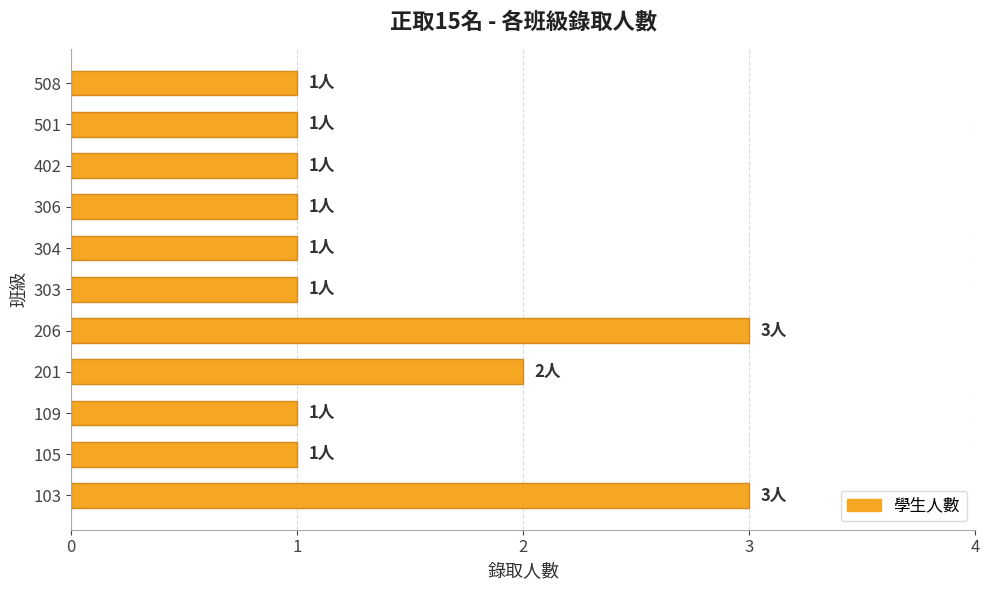

How many categories are shown in the chart?

11